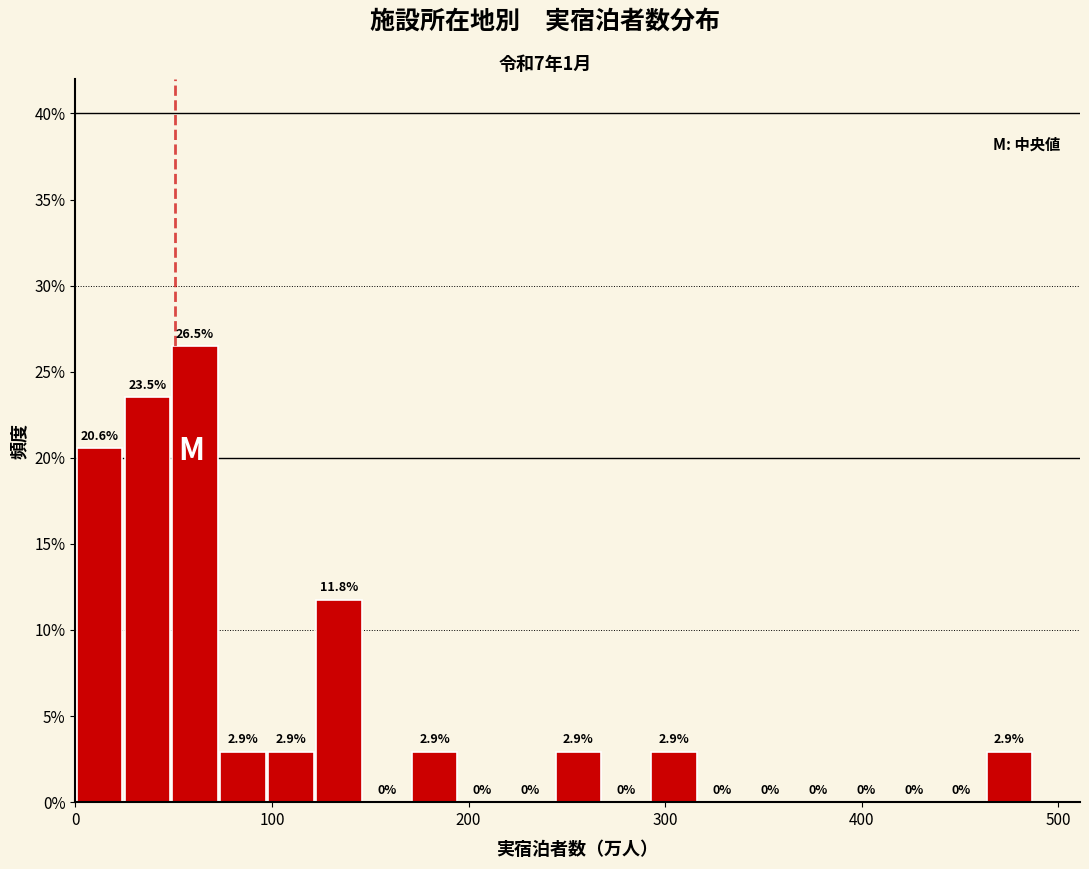

Read against the x-axis, roughly where is the centre of the tallest bar?

60